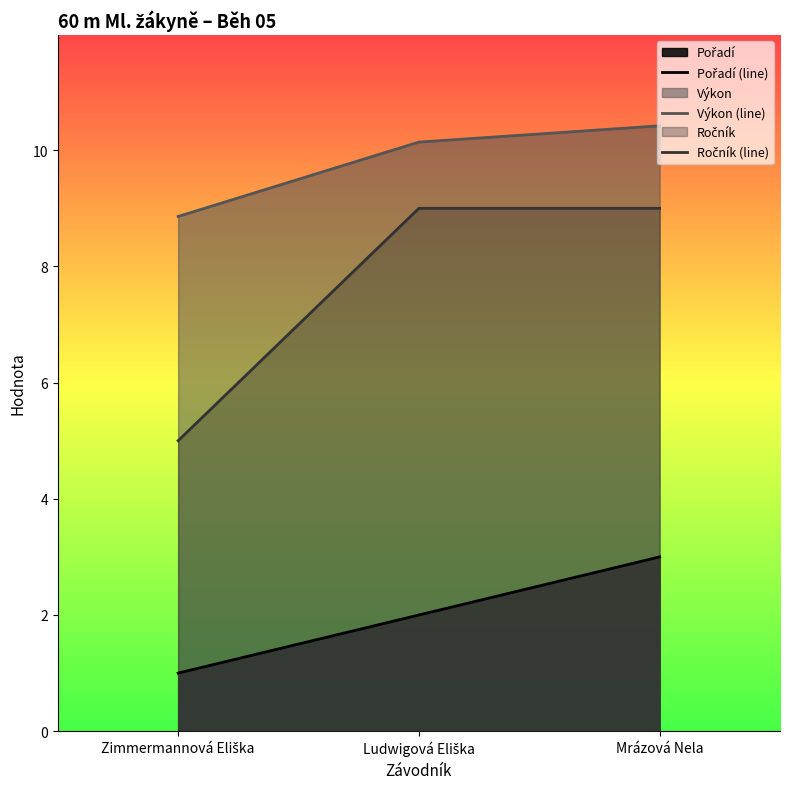

What is the approximate value of Výkon (line) at Mrázová Nela?

10.4